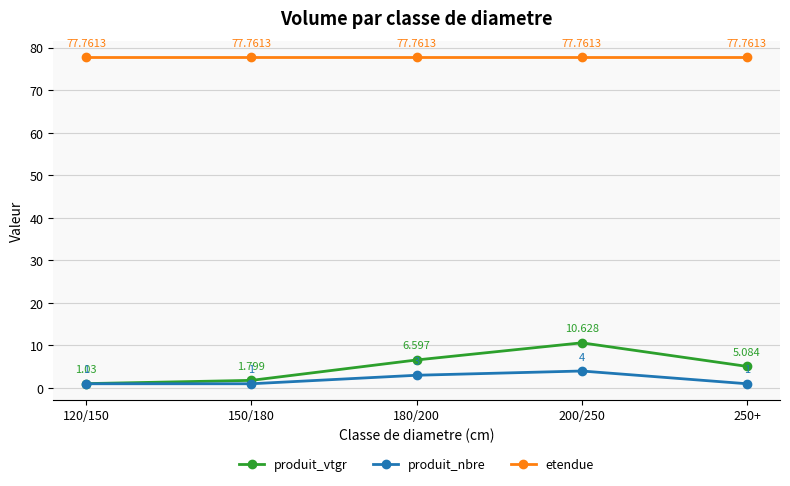

What value does the produit_vtgr series have at 180/200?

6.6